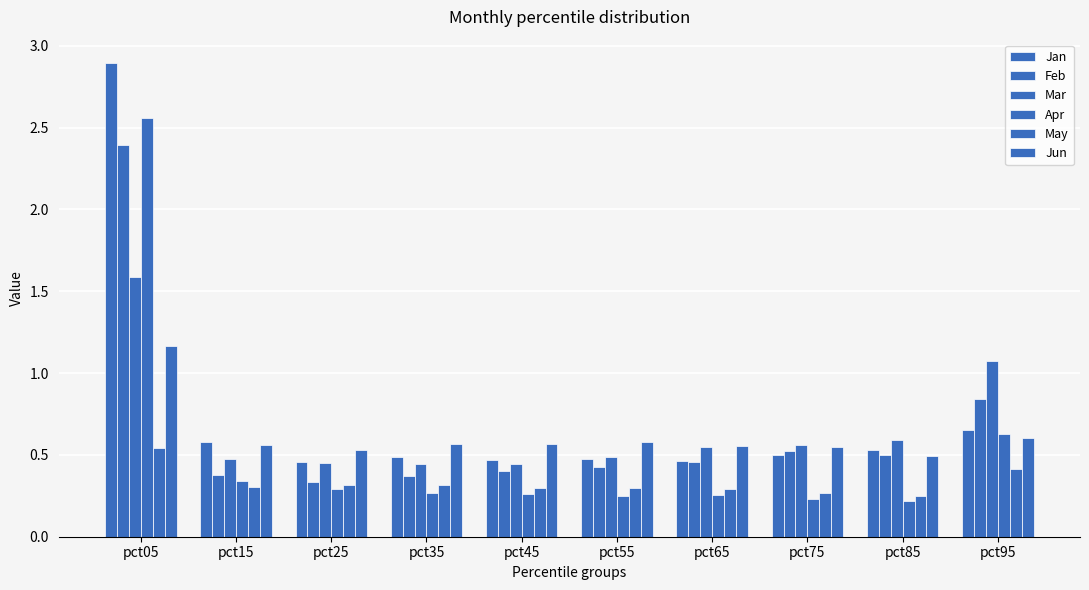

What is the smallest value displayed?

0.2